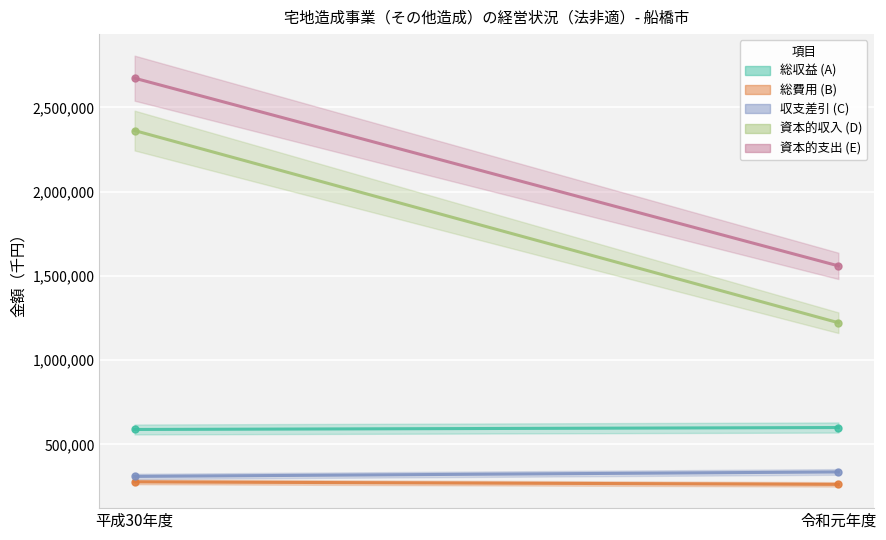

Which series has the largest total across all categories?

資本的支出 (E)